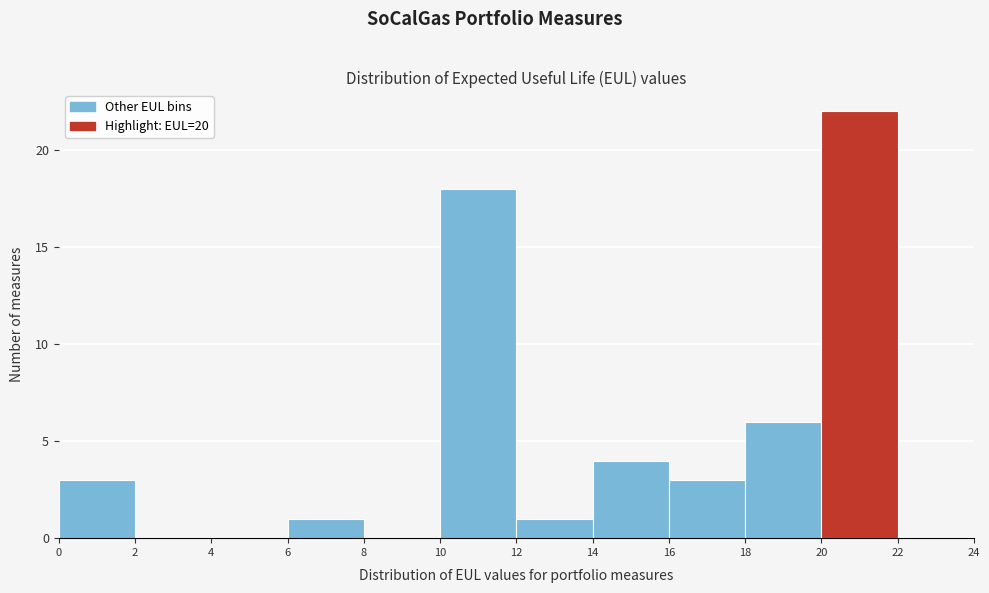

What is the height of the bar covering 10 to 12 on the x-axis? The values are not printed on the chart, so give them approximately, as read against the axis.

18